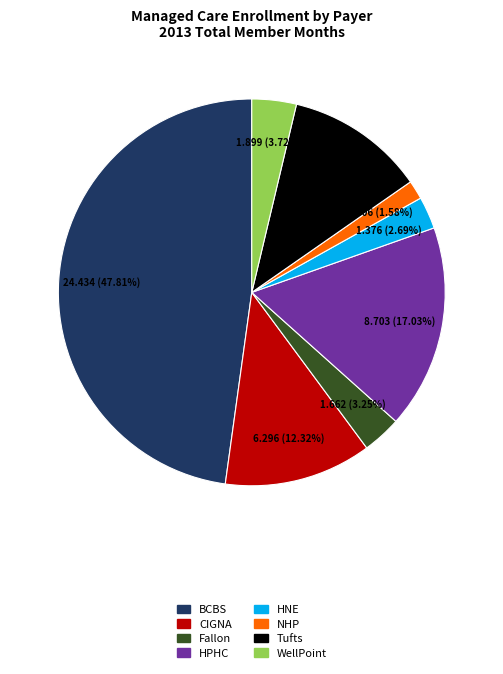

How many slices are in this pie chart?

8